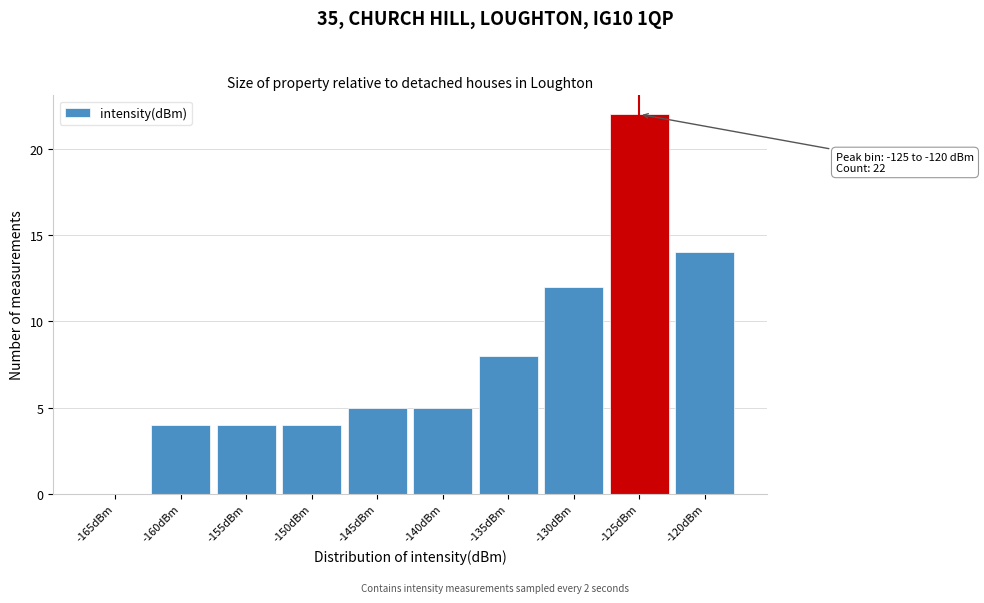

Reading left to right, what are all the values shown in this chart?

-165dBm=0	-160dBm=4	-155dBm=4	-150dBm=4	-145dBm=5	-140dBm=5	-135dBm=8	-130dBm=12	-125dBm=22	-120dBm=14